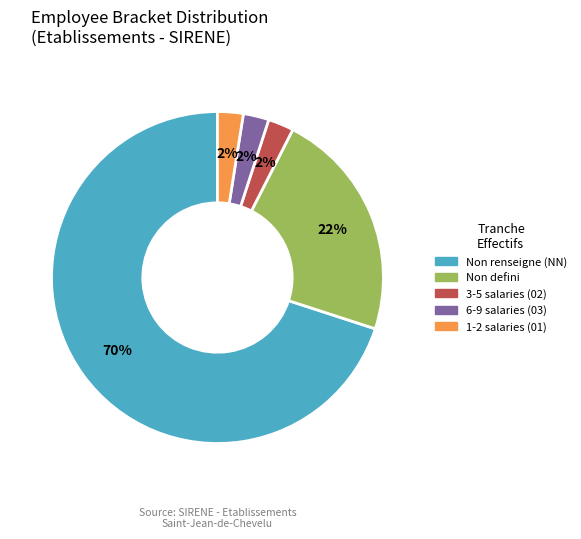

To the nearest percent, what is the average slice percentage?

20%